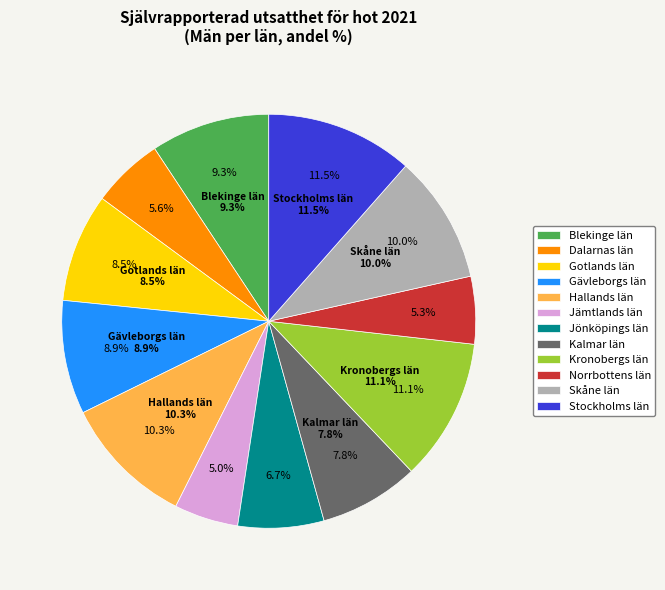

Which category has the biggest portion of the pie?

Stockholms län